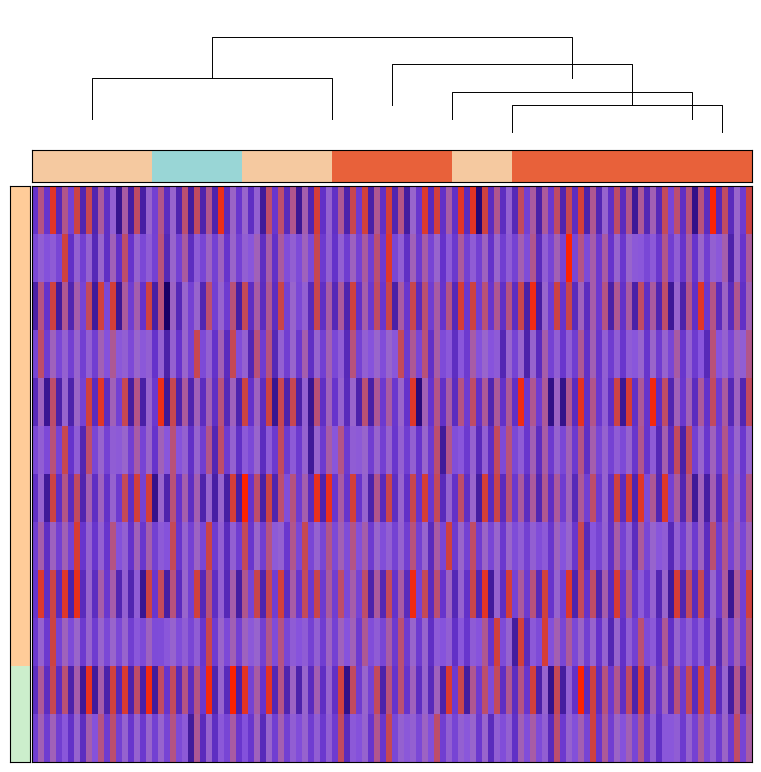

What is the sum of the c3f3a3ba2cbf8607e5d825d90958fb35f3cacfb values at 1 and -1?

8